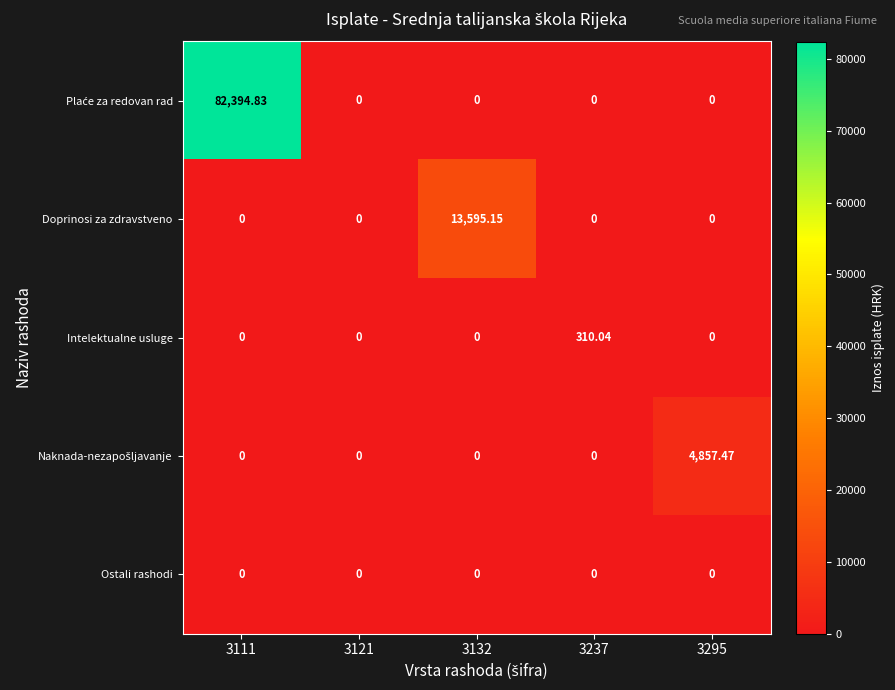

Which series changed the most between 3121 and 3237?

Intelektualne usluge